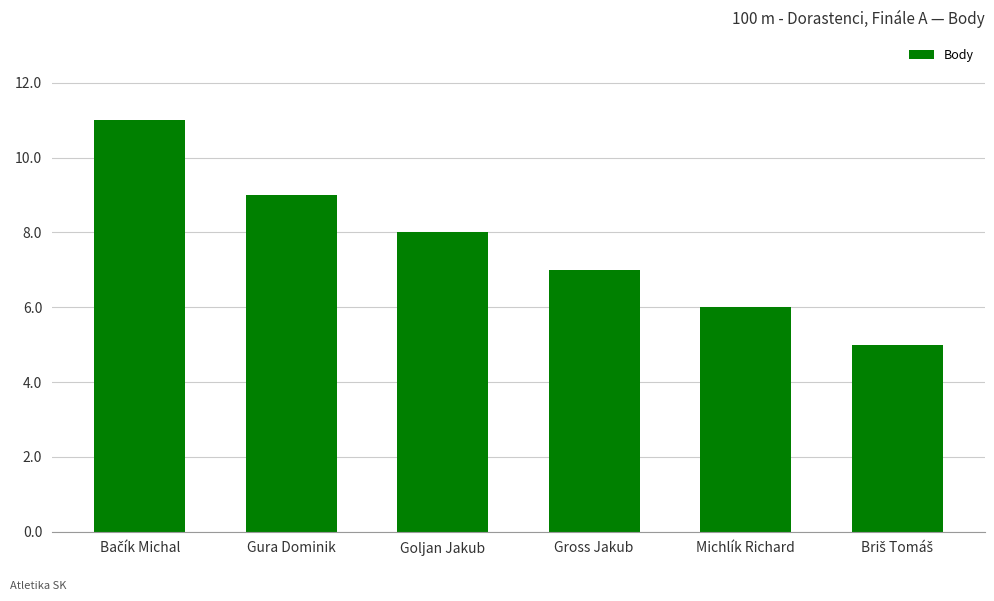

What is the difference between the maximum and minimum values?

6